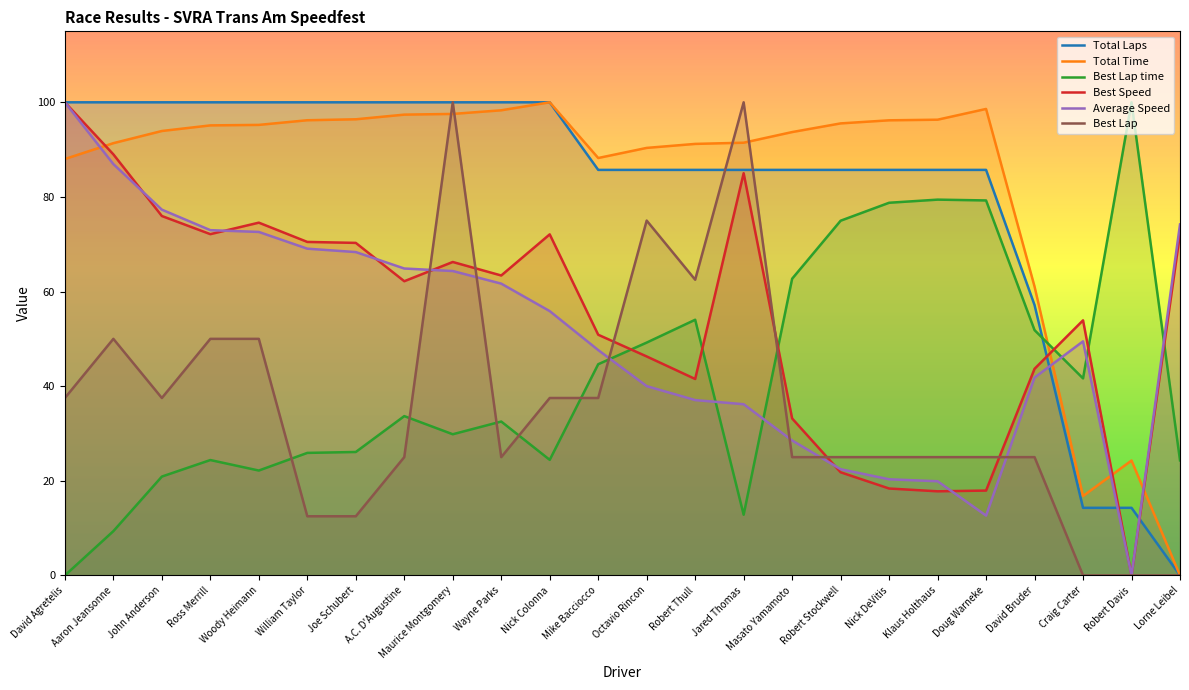

At which label is Best Lap closest to 50?

Aaron Jeansonne